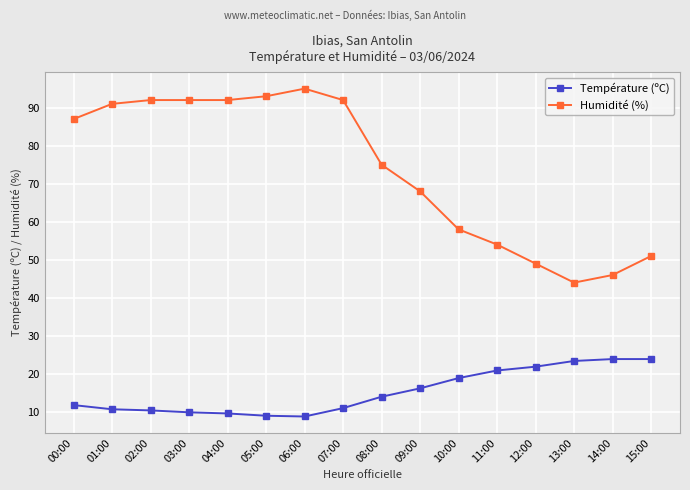

What is the sum of the Température (ºC) values at 07:00 and 04:00?

20.6